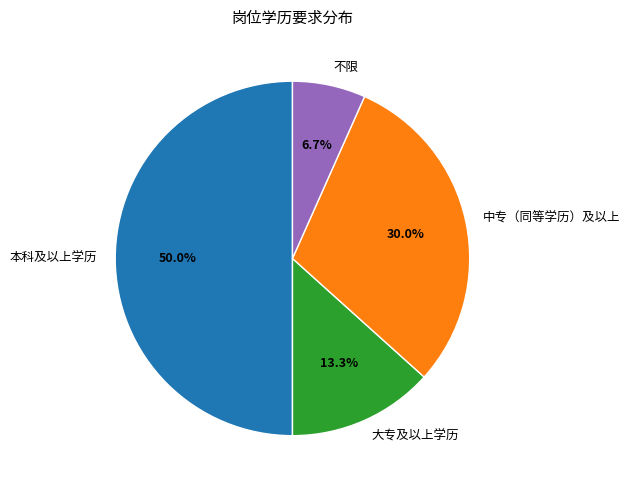

What percentage is NOT represented by 本科及以上学历?

50.0%